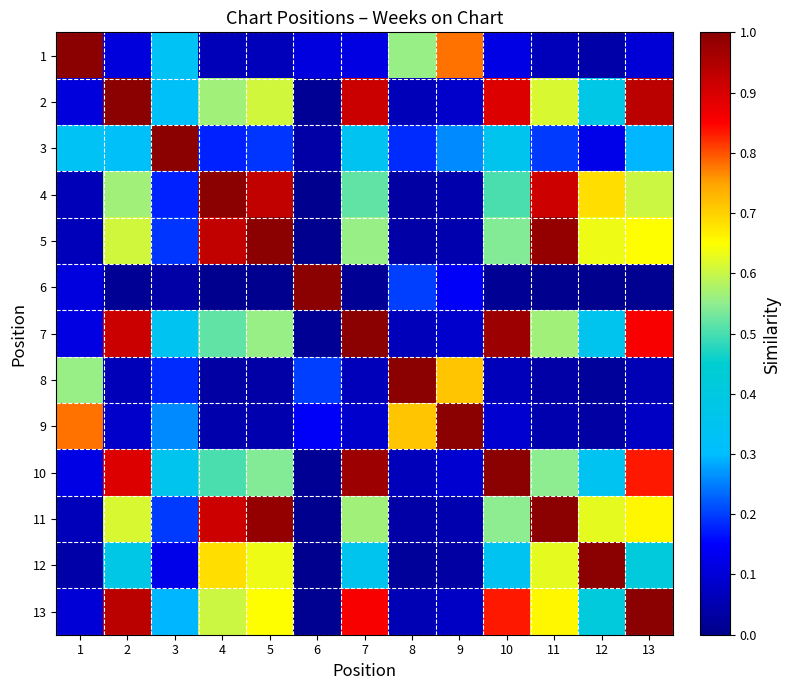

Reading left to right, what are all the values shown in this chart?

1: 1=1.0	2=0.1	3=0.3	4=0.1	5=0.1	6=0.1	7=0.1	8=0.6	9=0.8	10=0.1	11=0.1	12=0.0	13=0.1
2: 1=0.1	2=1.0	3=0.3	4=0.6	5=0.6	6=0.0	7=0.9	8=0.1	9=0.1	10=0.9	11=0.6	12=0.4	13=0.9
3: 1=0.3	2=0.3	3=1.0	4=0.2	5=0.2	6=0.0	7=0.3	8=0.2	9=0.3	10=0.4	11=0.2	12=0.1	13=0.3
4: 1=0.1	2=0.6	3=0.2	4=1.0	5=0.9	6=0.0	7=0.5	8=0.0	9=0.0	10=0.5	11=0.9	12=0.7	13=0.6
5: 1=0.1	2=0.6	3=0.2	4=0.9	5=1.0	6=0.0	7=0.6	8=0.0	9=0.1	10=0.5	11=1.0	12=0.6	13=0.7
6: 1=0.1	2=0.0	3=0.0	4=0.0	5=0.0	6=1.0	7=0.0	8=0.2	9=0.1	10=0.0	11=0.0	12=0.0	13=0.0
7: 1=0.1	2=0.9	3=0.3	4=0.5	5=0.6	6=0.0	7=1.0	8=0.1	9=0.1	10=1.0	11=0.6	12=0.4	13=0.9
8: 1=0.6	2=0.1	3=0.2	4=0.0	5=0.0	6=0.2	7=0.1	8=1.0	9=0.7	10=0.1	11=0.0	12=0.0	13=0.1
9: 1=0.8	2=0.1	3=0.3	4=0.0	5=0.1	6=0.1	7=0.1	8=0.7	9=1.0	10=0.1	11=0.1	12=0.0	13=0.1
10: 1=0.1	2=0.9	3=0.4	4=0.5	5=0.5	6=0.0	7=1.0	8=0.1	9=0.1	10=1.0	11=0.6	12=0.3	13=0.8
11: 1=0.1	2=0.6	3=0.2	4=0.9	5=1.0	6=0.0	7=0.6	8=0.0	9=0.1	10=0.6	11=1.0	12=0.6	13=0.7
12: 1=0.0	2=0.4	3=0.1	4=0.7	5=0.6	6=0.0	7=0.4	8=0.0	9=0.0	10=0.3	11=0.6	12=1.0	13=0.4
13: 1=0.1	2=0.9	3=0.3	4=0.6	5=0.7	6=0.0	7=0.9	8=0.1	9=0.1	10=0.8	11=0.7	12=0.4	13=1.0